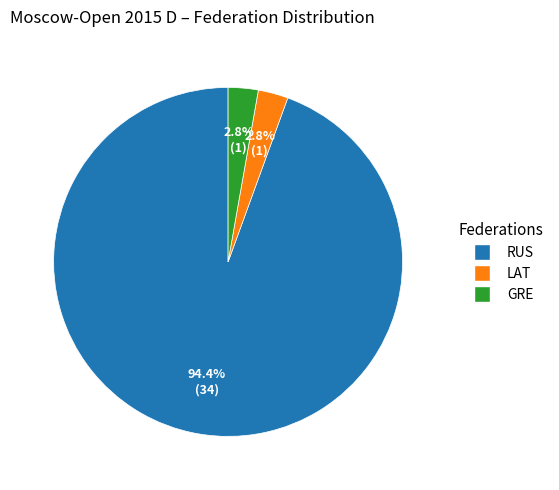

Is there a majority slice in this chart?

Yes